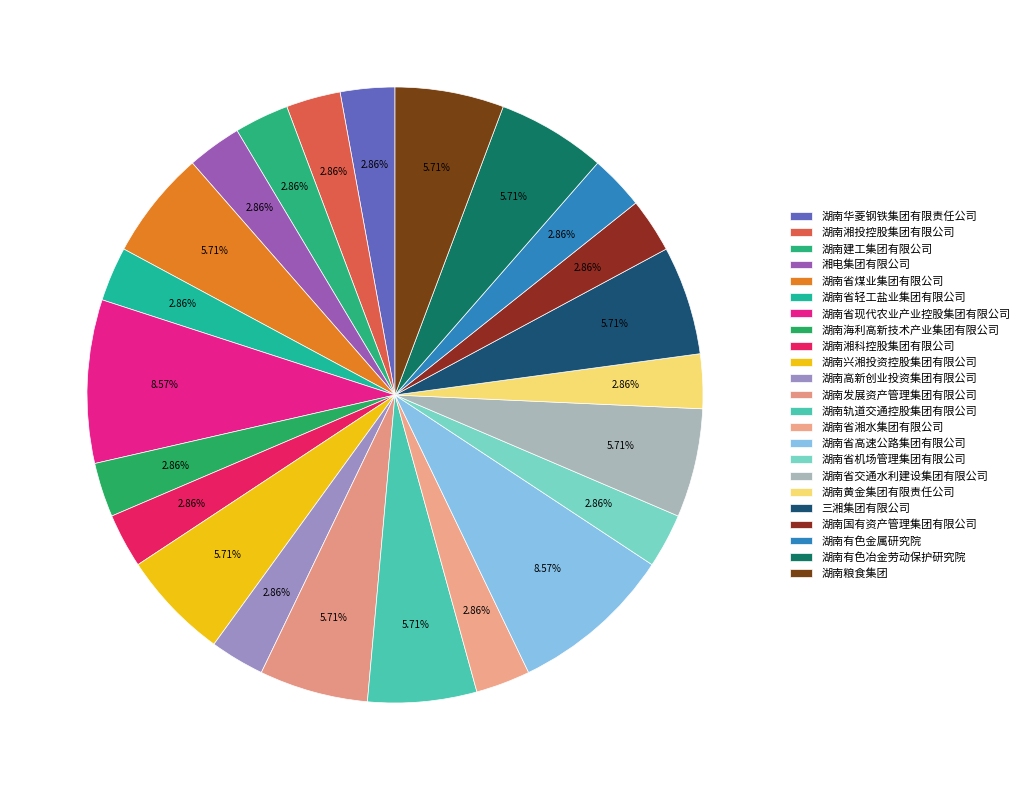

Which slice is the largest?

湖南省现代农业产业控股集团有限公司